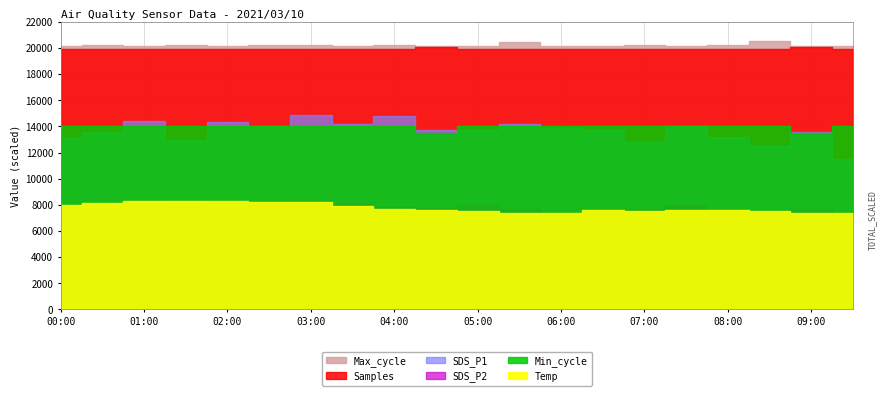

Does the chart display data point markers on the line(s)?

No